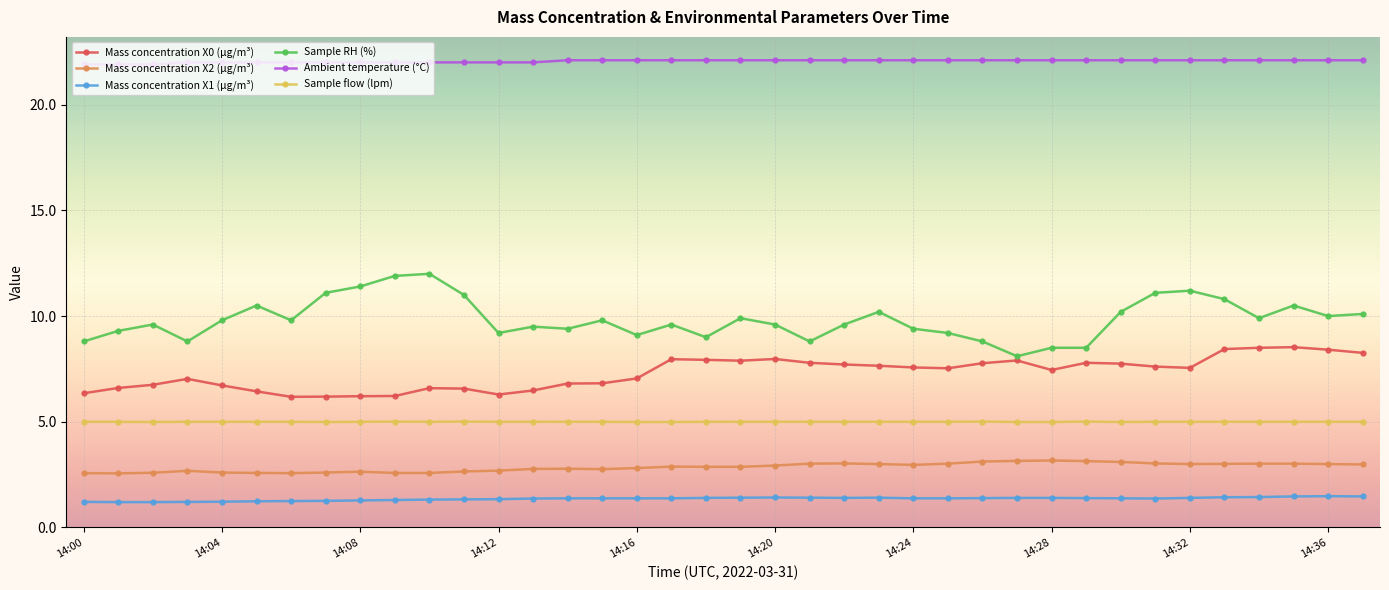

What is the smallest value displayed?

1.2